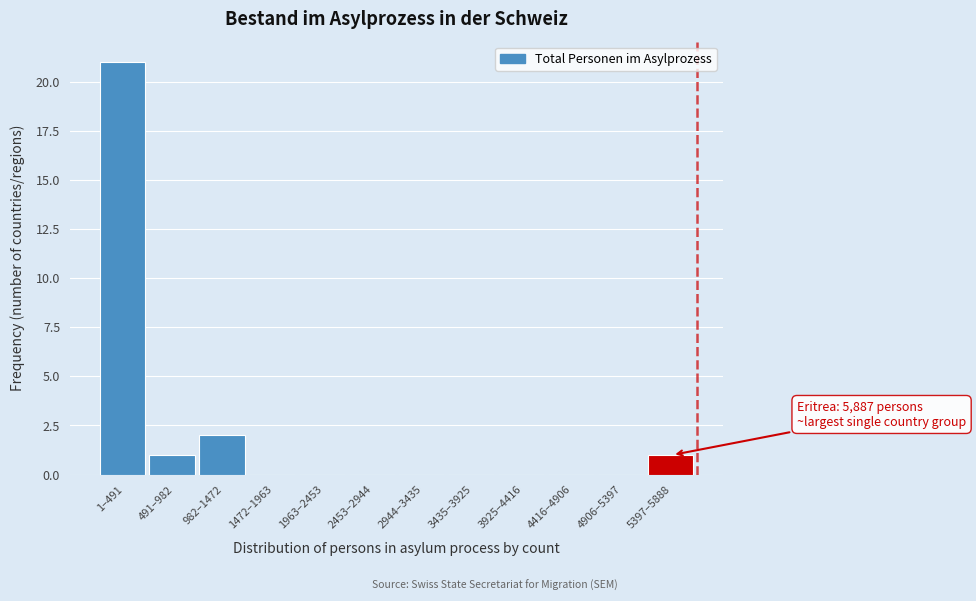

Reading right to left, what are all the values shown in this chart?

5397–5888=1	4906–5397=0	4416–4906=0	3925–4416=0	3435–3925=0	2944–3435=0	2453–2944=0	1963–2453=0	1472–1963=0	982–1472=2	491–982=1	1–491=21